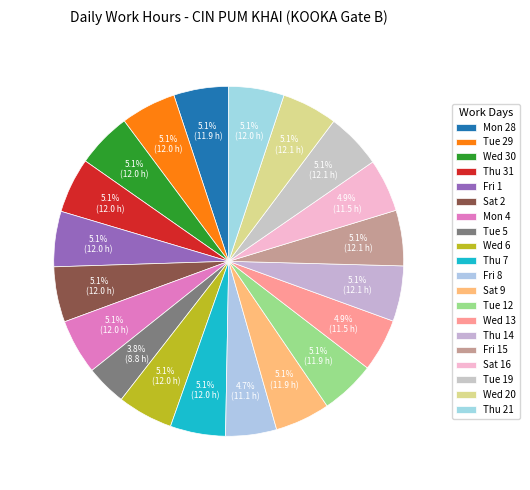

How many segments does this pie chart have?

20